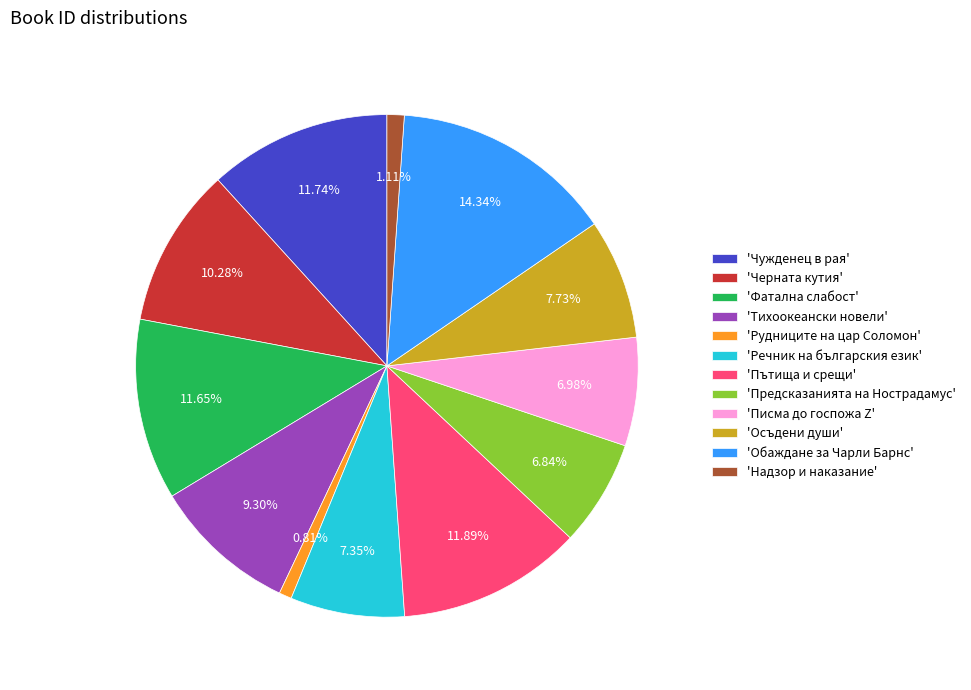

Which slice is the largest?

'Обаждане за Чарли Барнс'